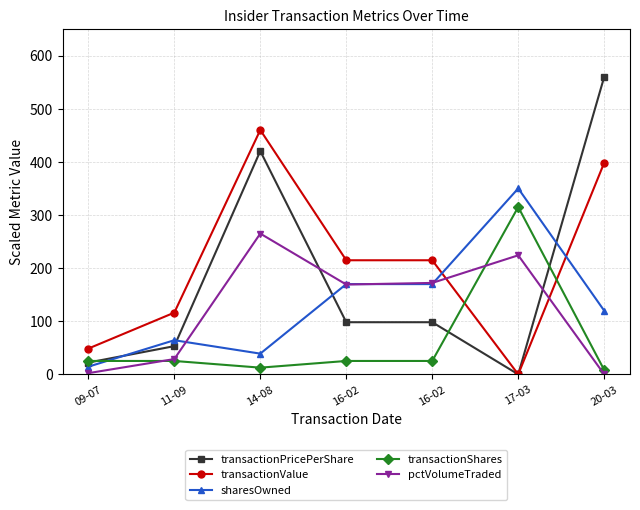

What is the difference between the highest and lowest values at 16-02?

189.6